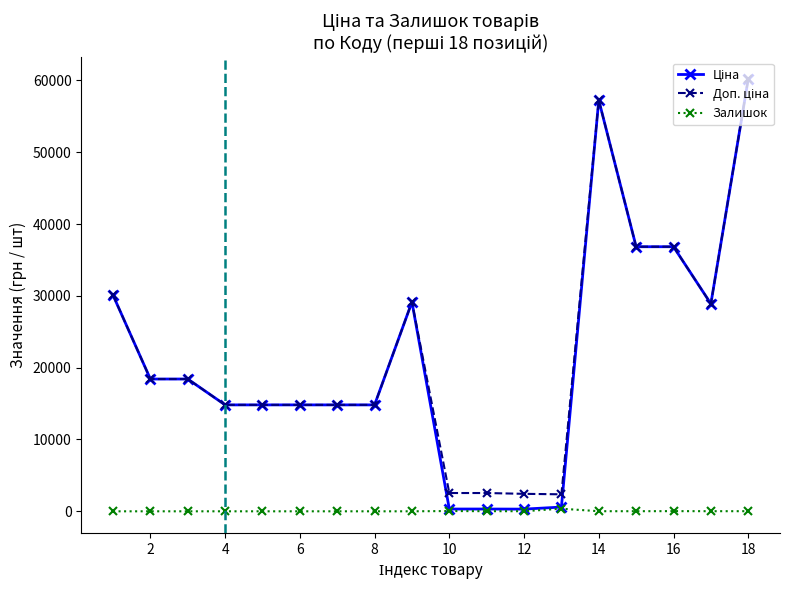

How many values in the Залишок series are below 13?

9